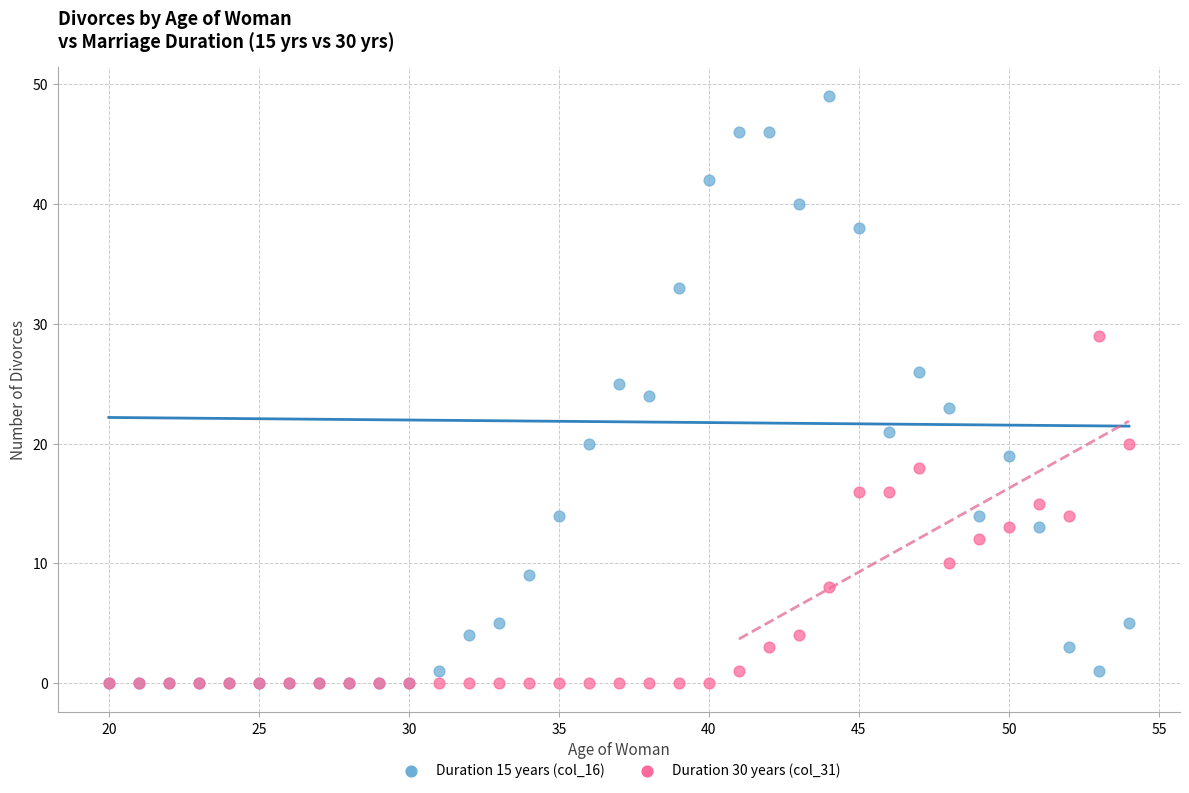

What are all the series names shown in the legend?

Duration 15 years (col_16), Duration 30 years (col_31)